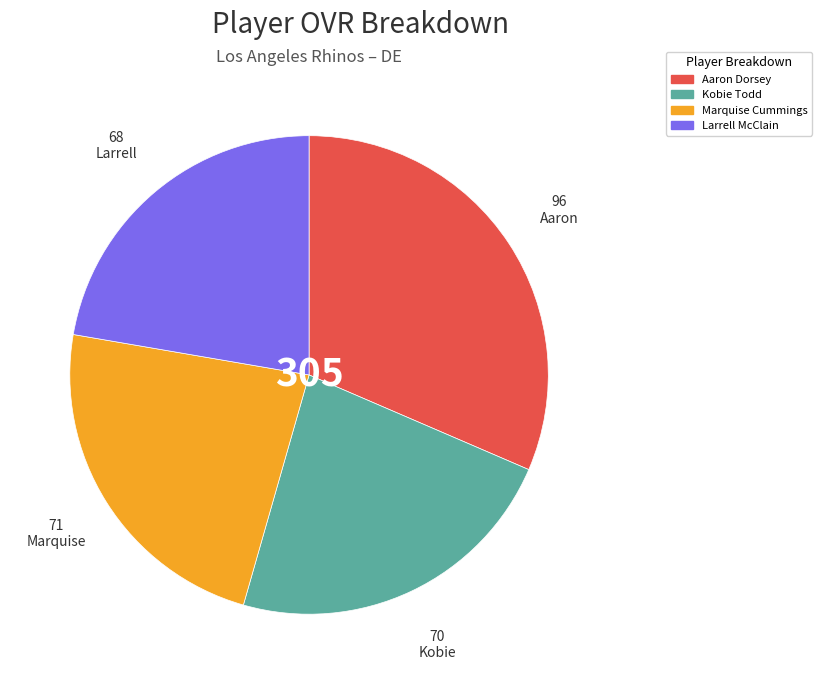

Does Kobie represent more than half of the total?

No